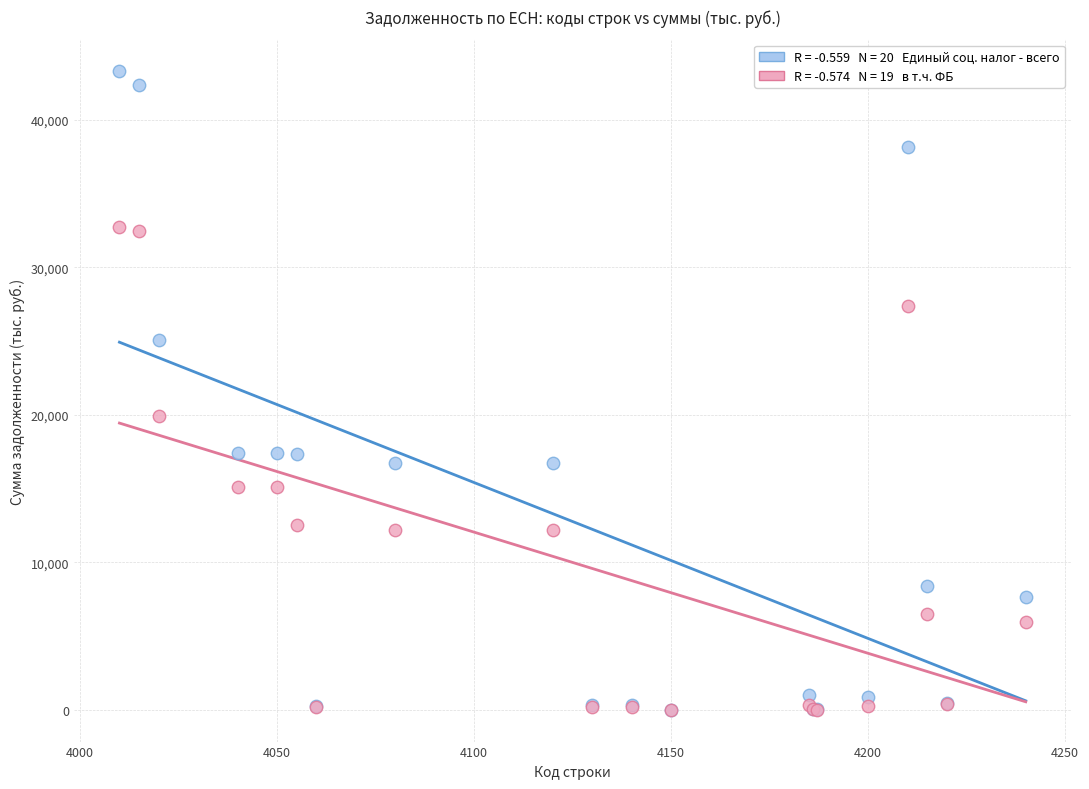

Across all series, what Y value is closest to 21646?

19934